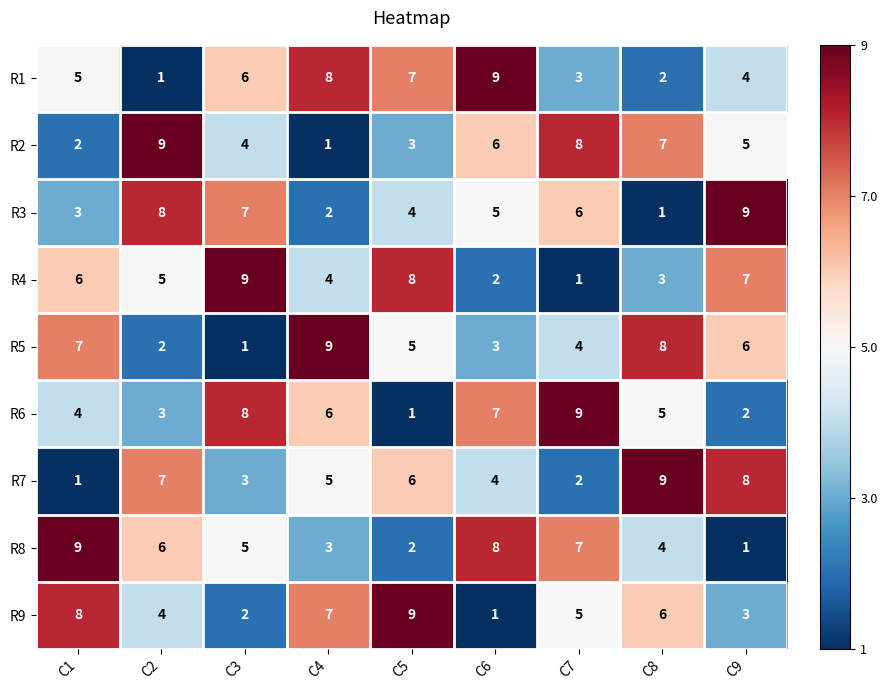

What is the maximum value for R2?

9